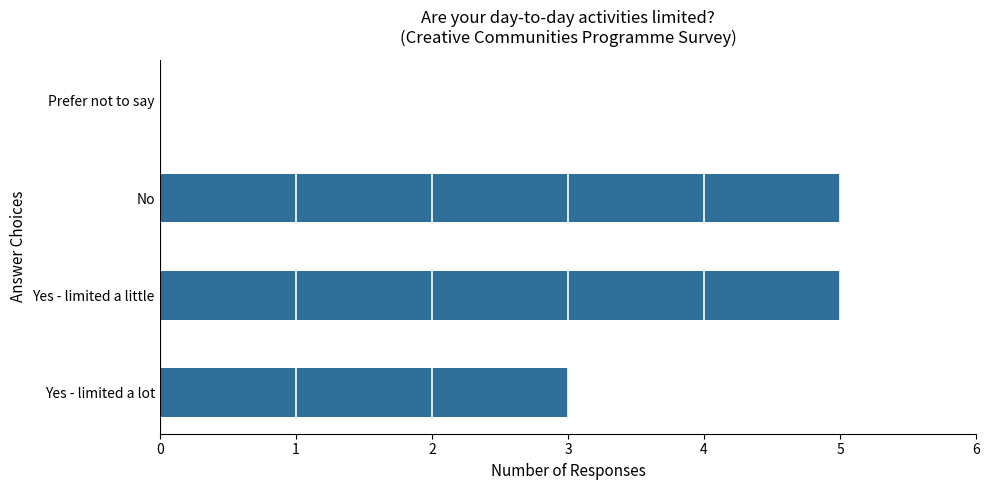

What is the approximate value at No?

5